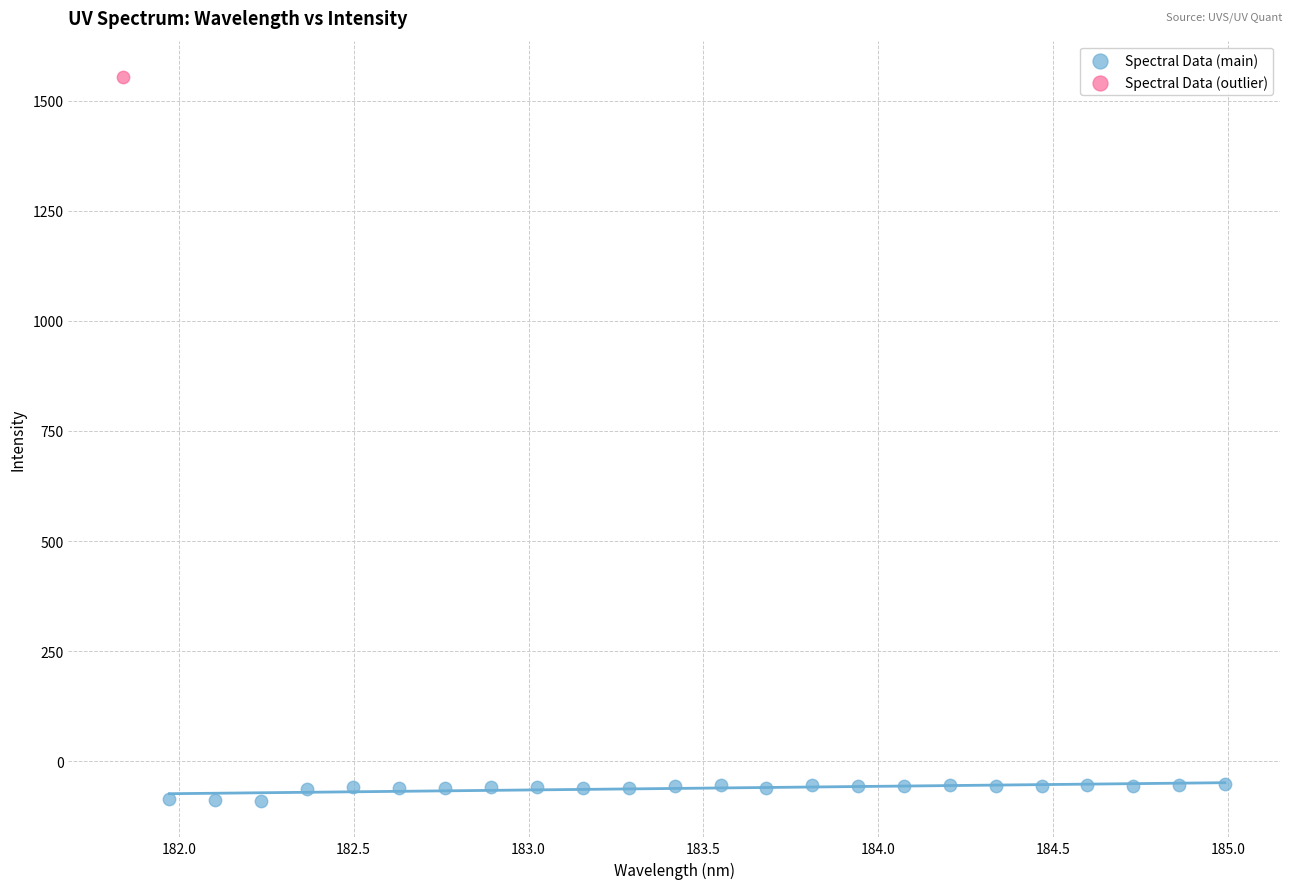

What are all the series names shown in the legend?

Spectral Data (main), Spectral Data (outlier)